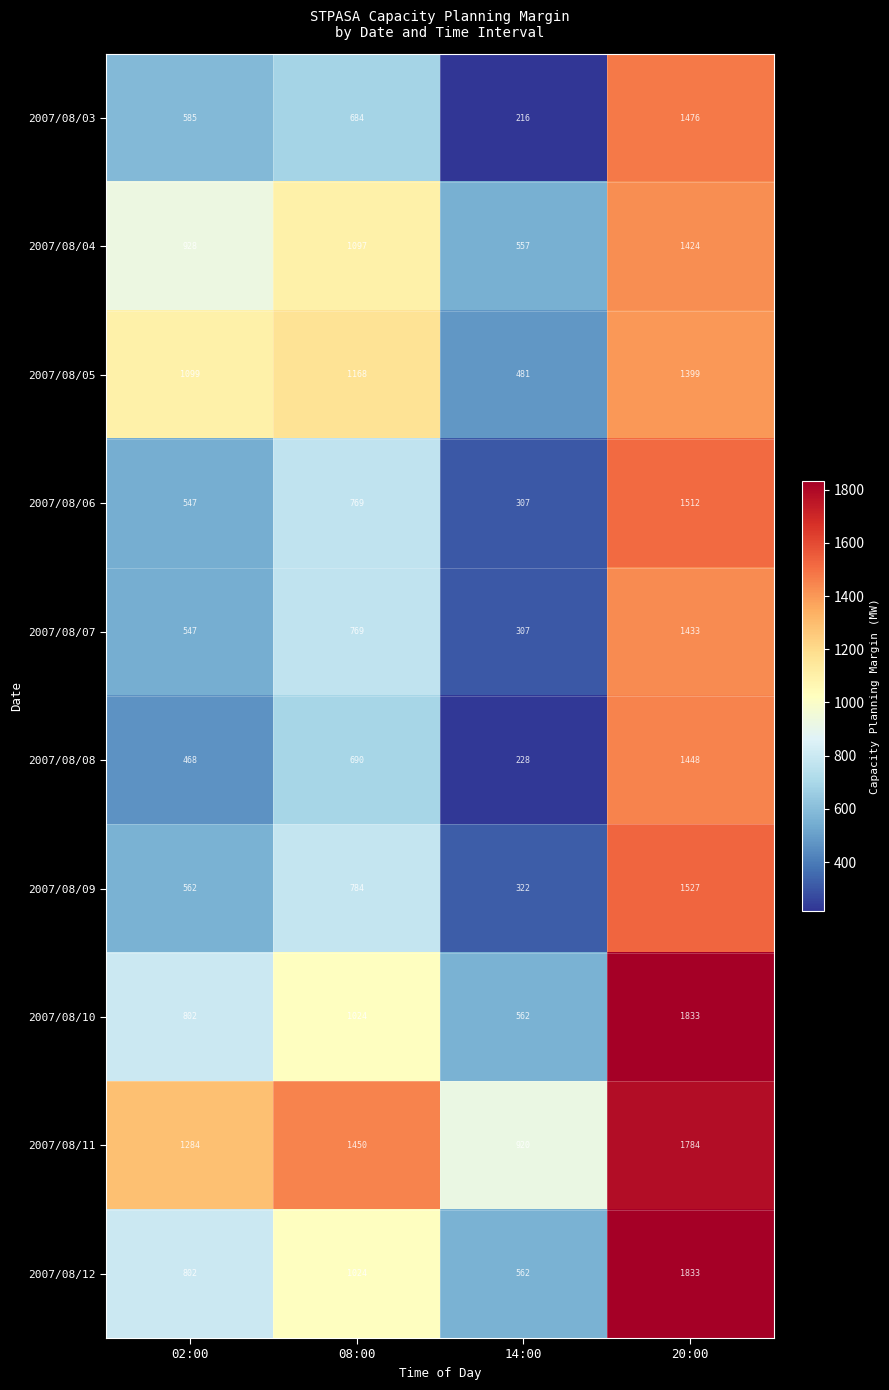

True or false: 2007/08/08 has a value of 228 at 14:00.

True